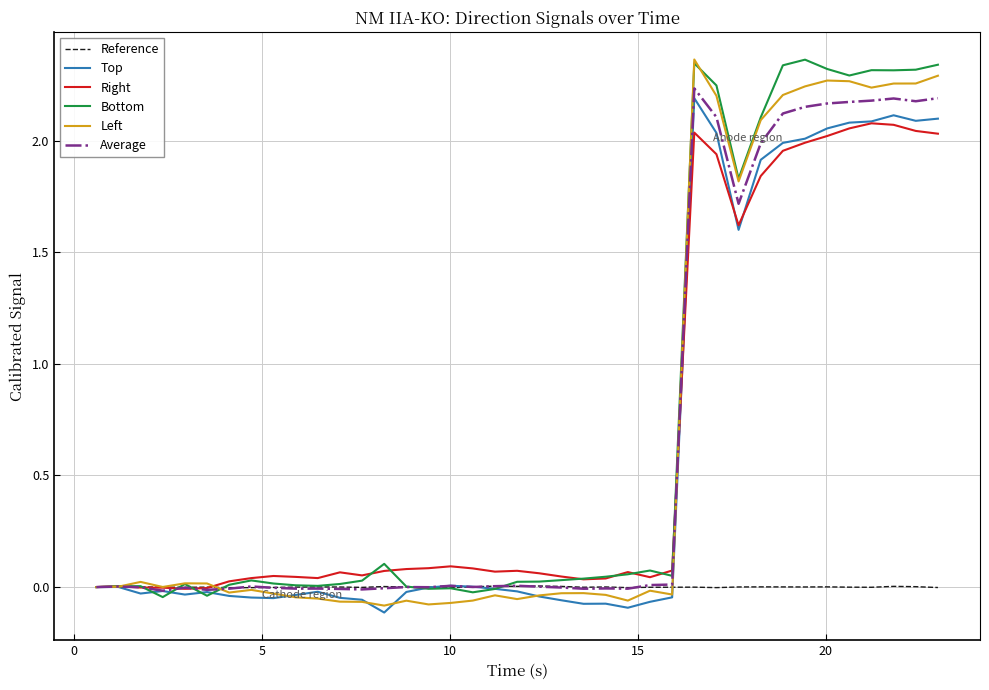

How many series are shown in this chart?

6